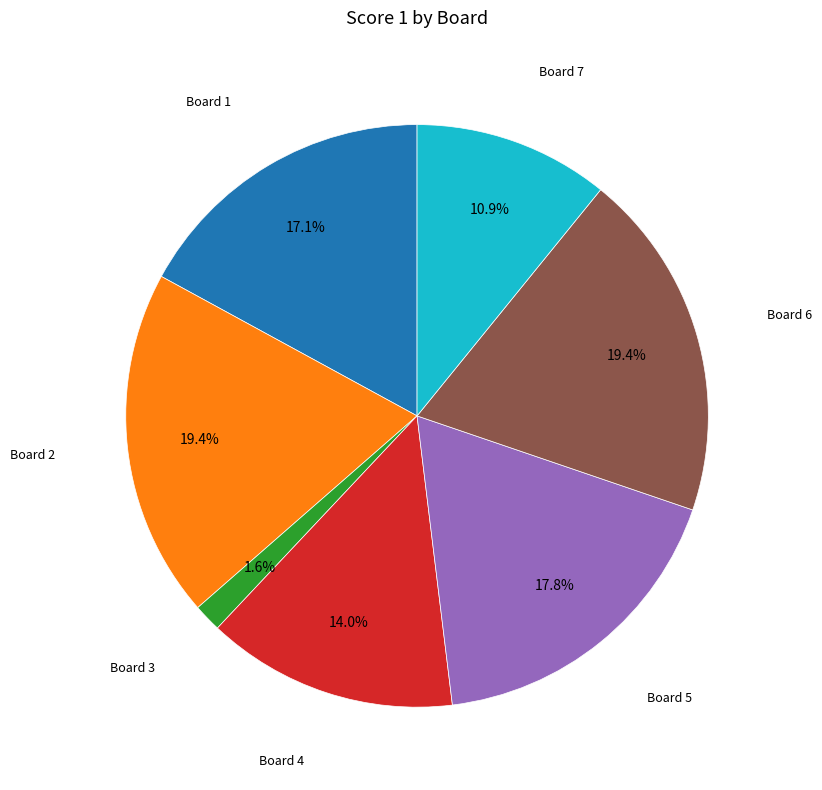

Does any single category account for the majority?

No